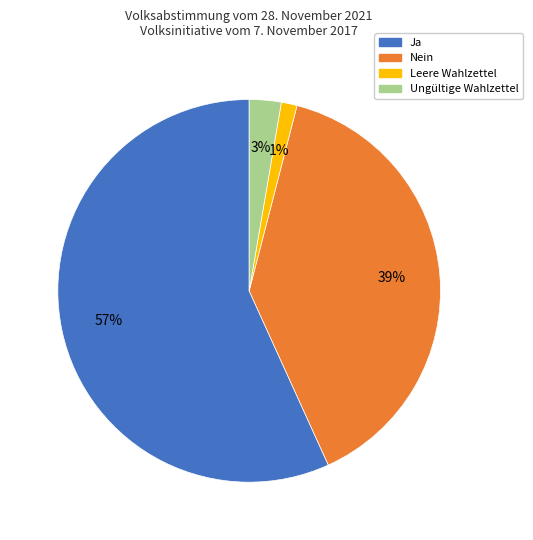

To the nearest percent, what portion does Leere Wahlzettel represent?

1%